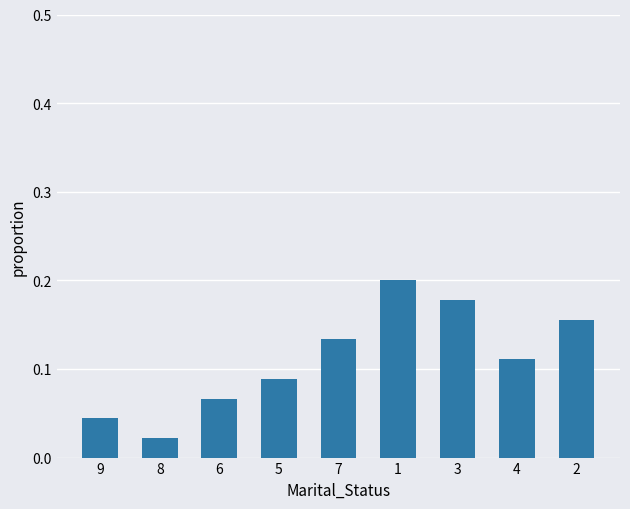

Which label corresponds to the smallest value in the chart?

8